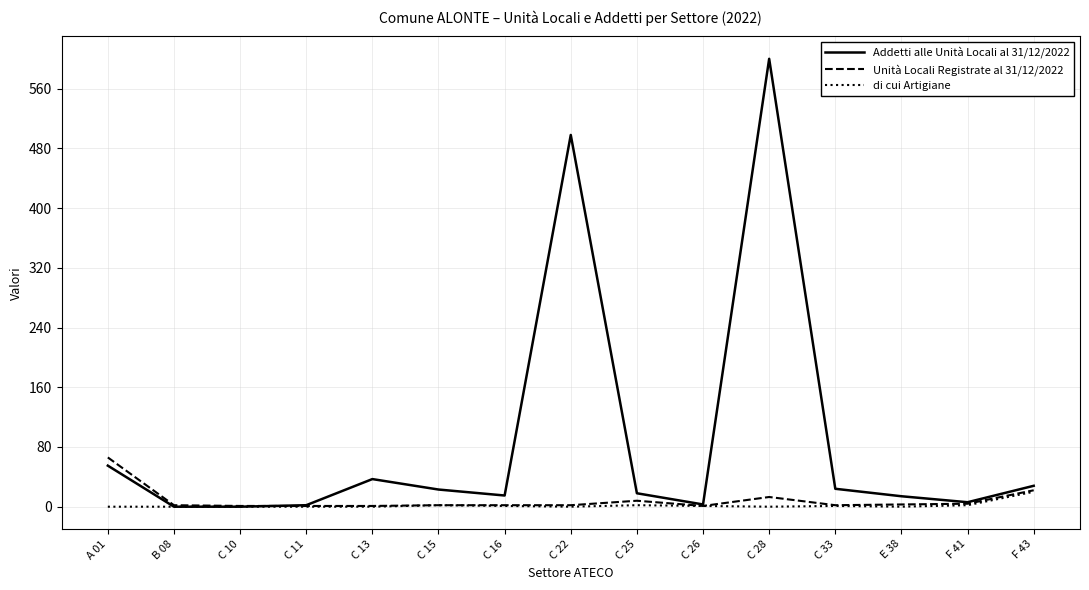

Does the chart have visible grid lines?

Yes